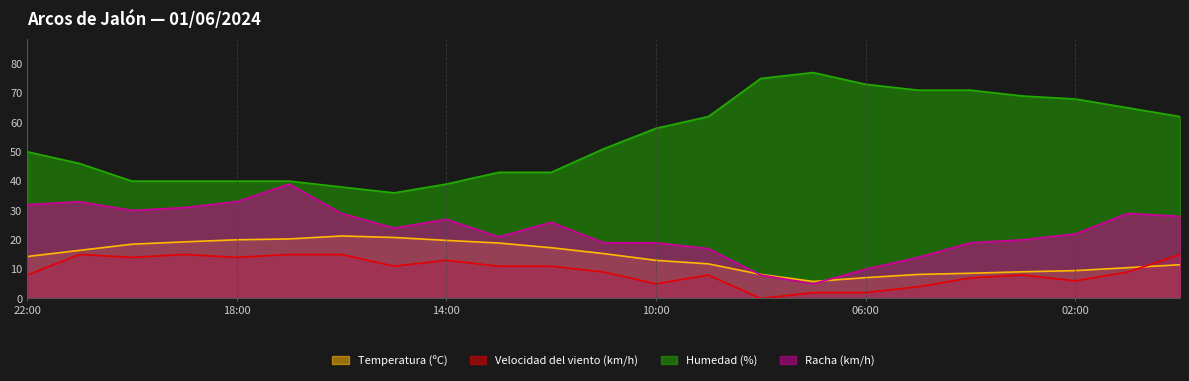

Does the chart display data point markers on the line(s)?

No